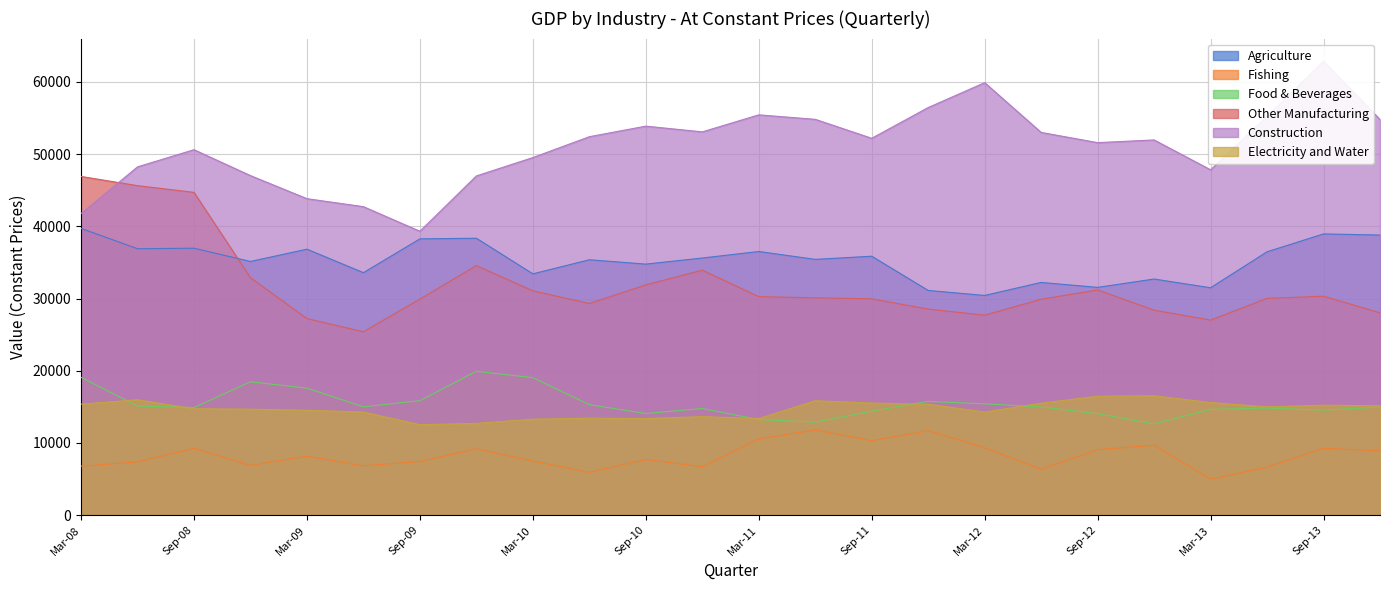

Does the chart display data point markers on the line(s)?

No